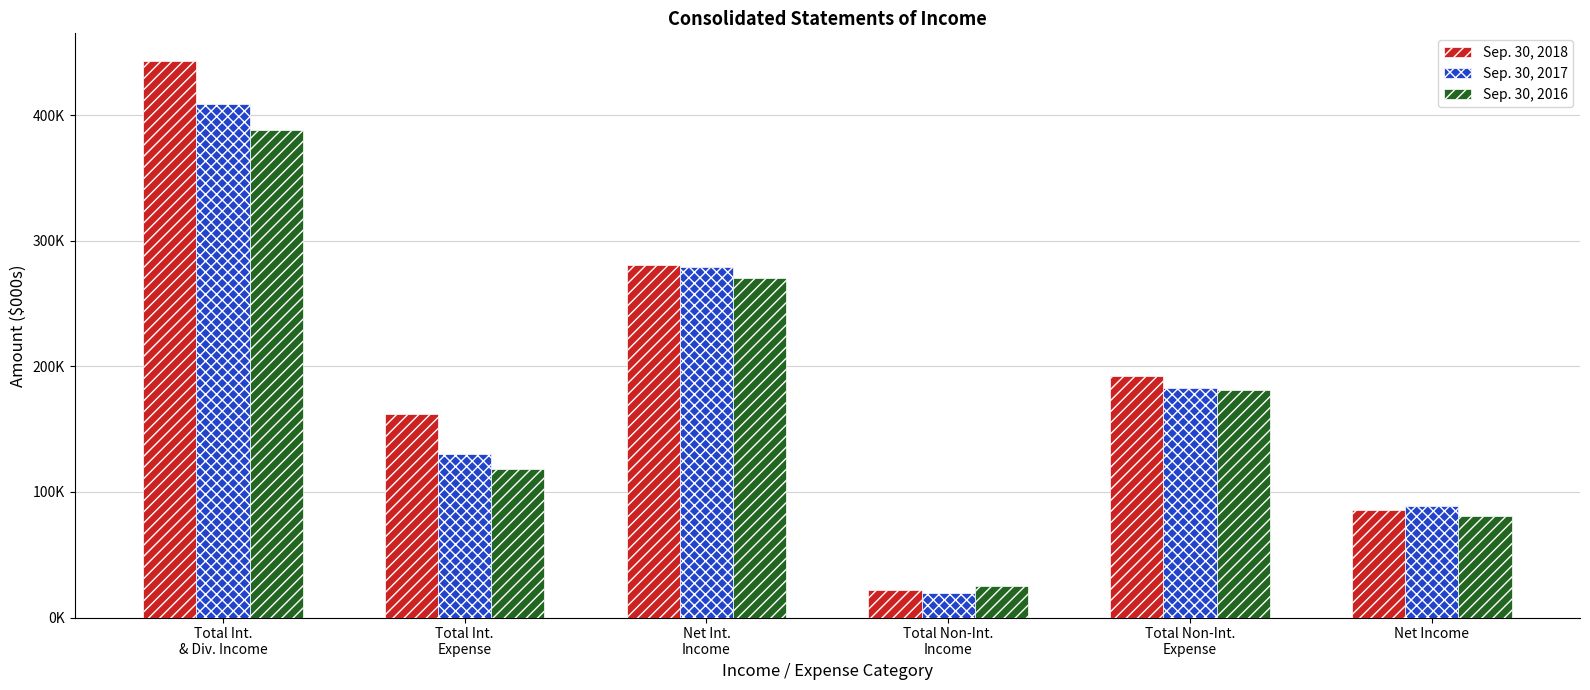

At which label is Sep. 30, 2017 closest to 214422?

Total Non-Int.
Expense